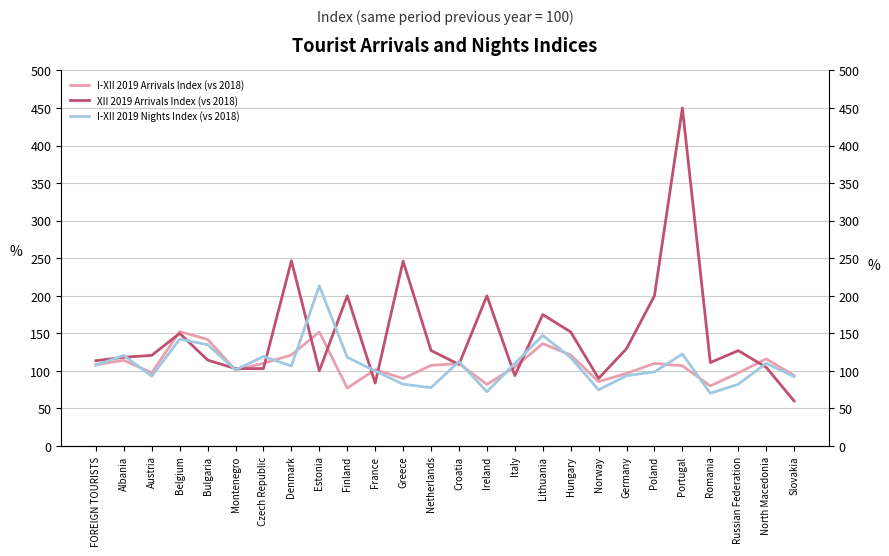

Between Portugal and Romania, which series saw the biggest shift?

XII 2019 Arrivals Index (vs 2018)